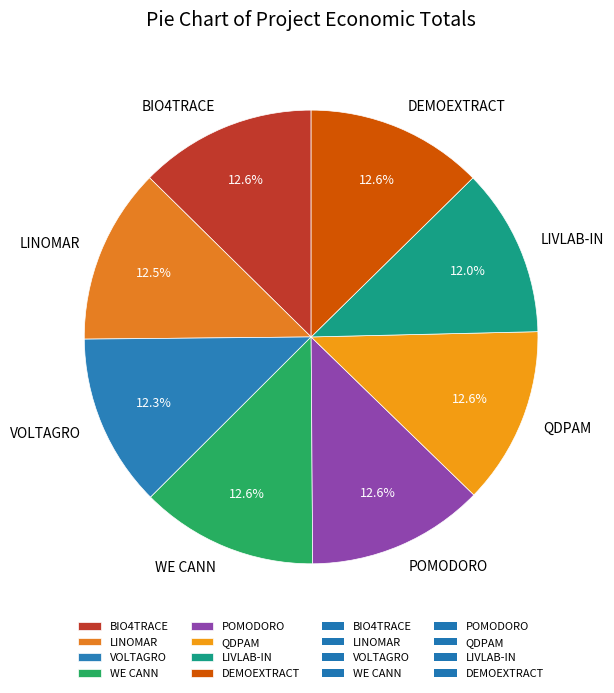

To the nearest percent, what portion does VOLTAGRO represent?

12%